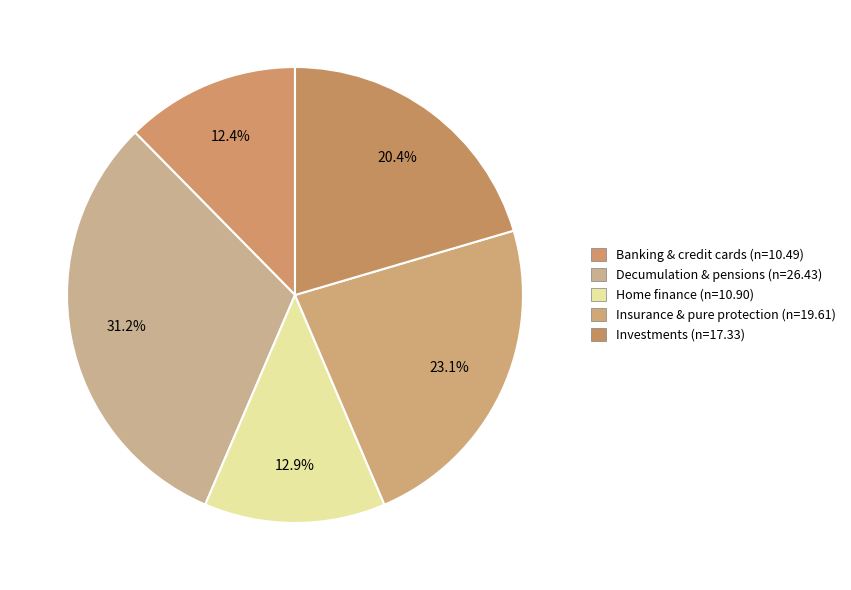

Between Insurance & pure protection and Decumulation & pensions, which is larger?

Decumulation & pensions